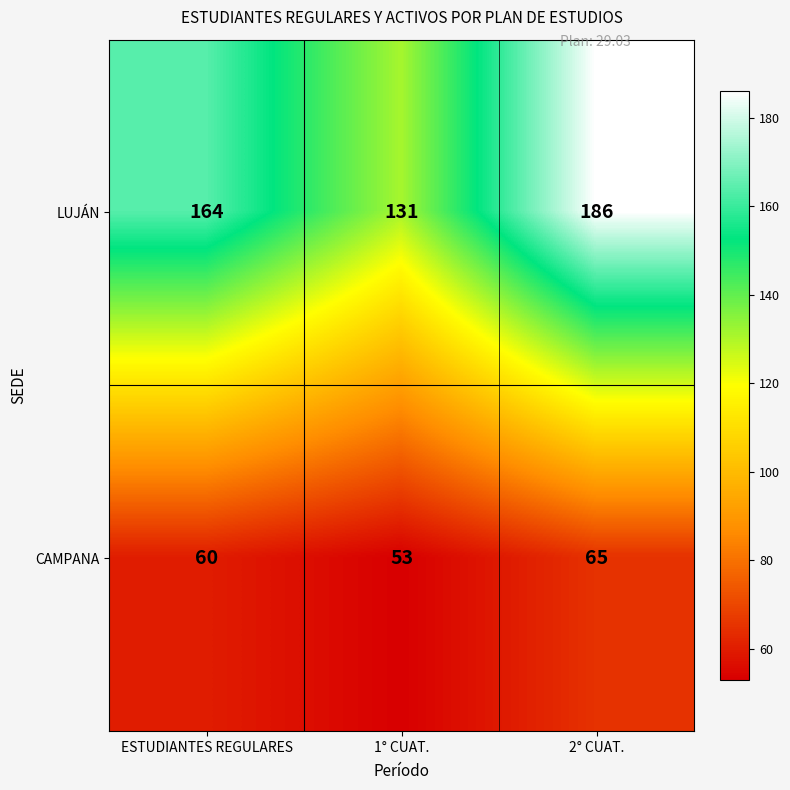

How many data points in CAMPANA are less than 60?

1